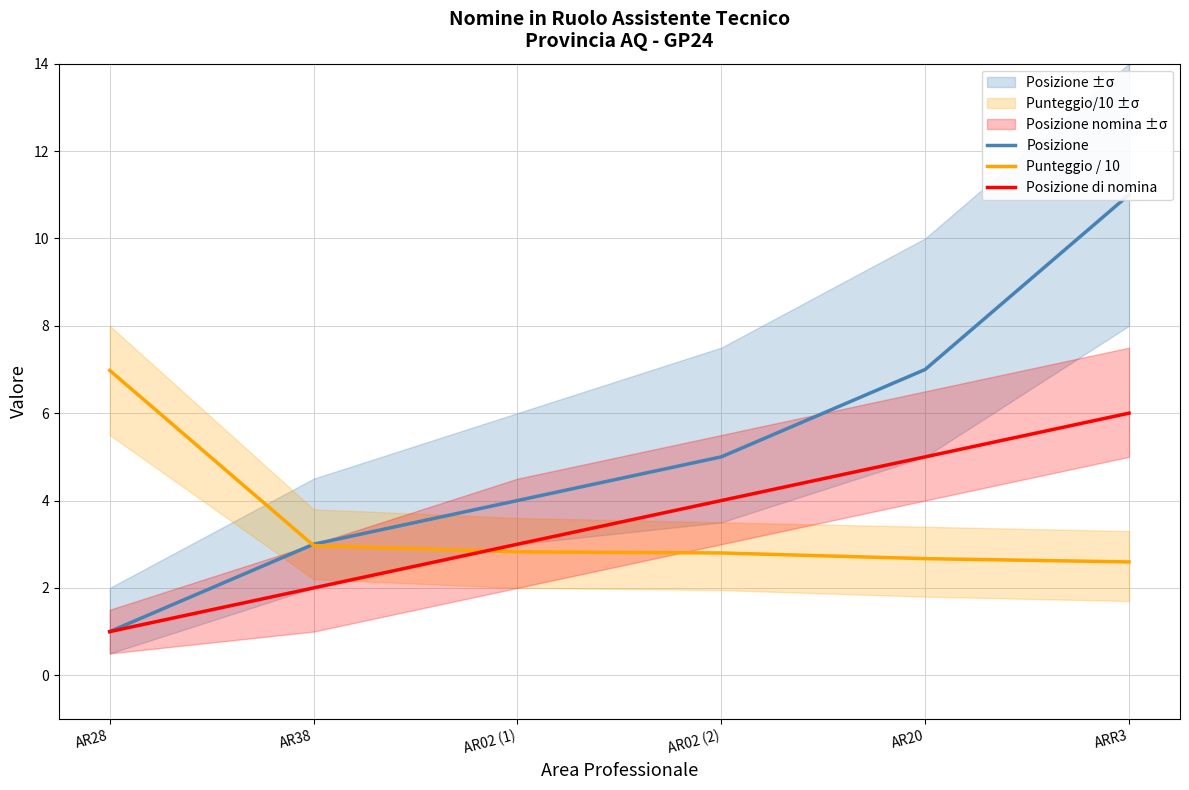

Reading left to right, what are all the values shown in this chart?

Posizione: 1.0	3.0	4.0	5.0	7.0	11.0
Punteggio / 10: 7.0	3.0	2.8	2.8	2.7	2.6
Posizione di nomina: 1.0	2.0	3.0	4.0	5.0	6.0